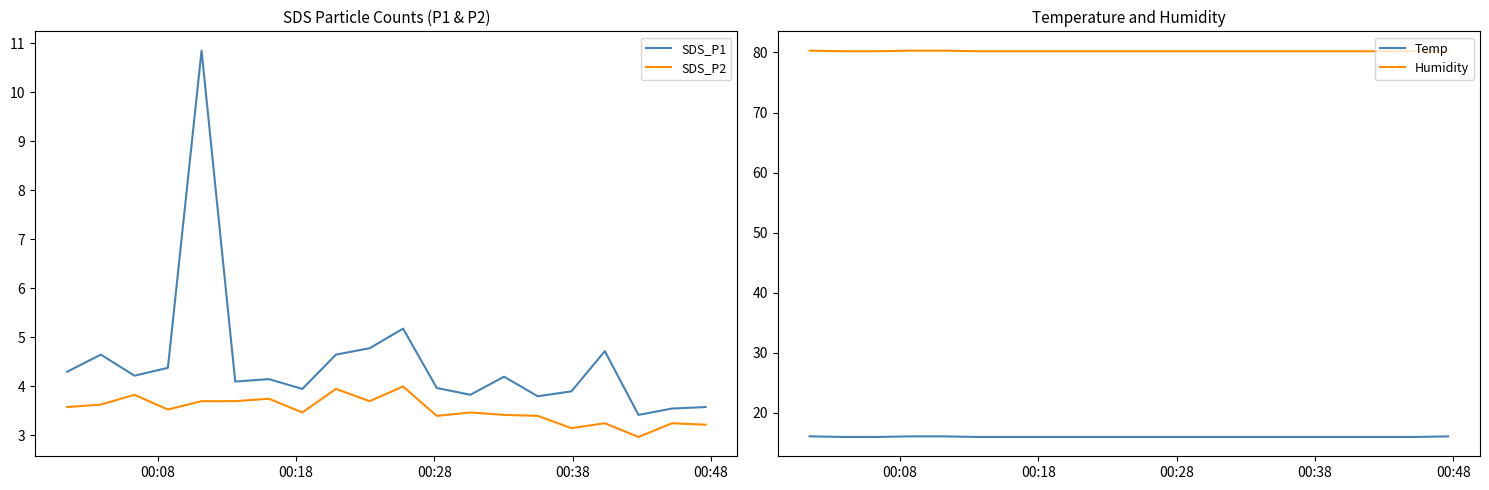

What is the lowest value of the SDS_P2 series?

3.0